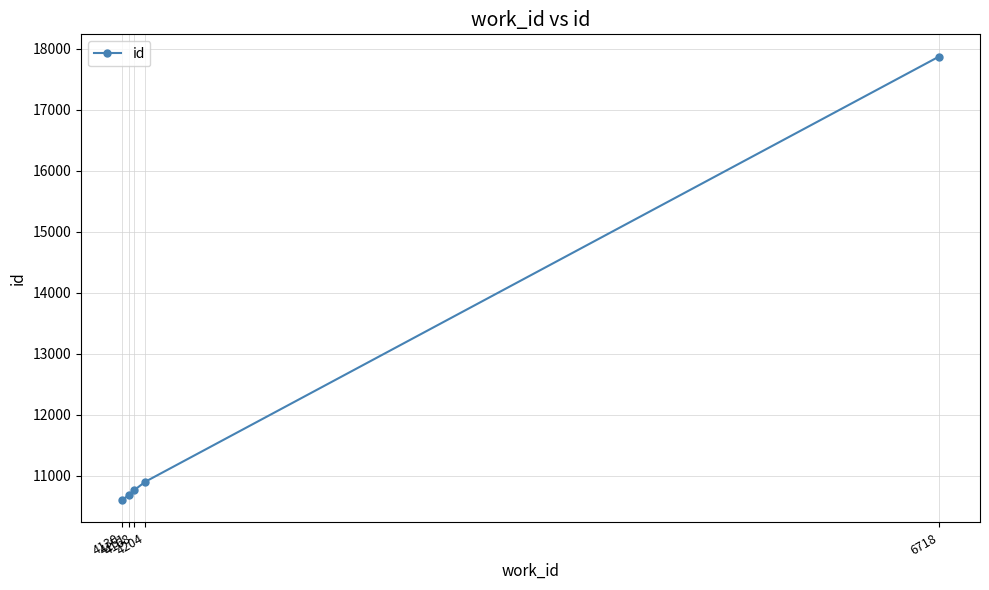

How many values are below 10760?

2